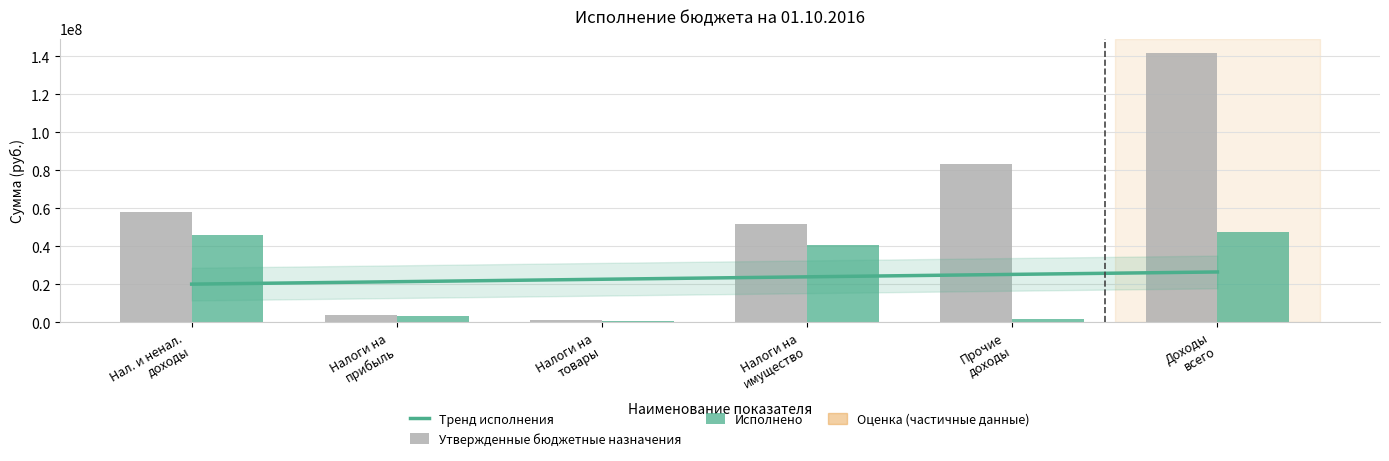

What is the difference between the Исполнено values at Прочие доходы and Налоги на прибыль?

1369890.4